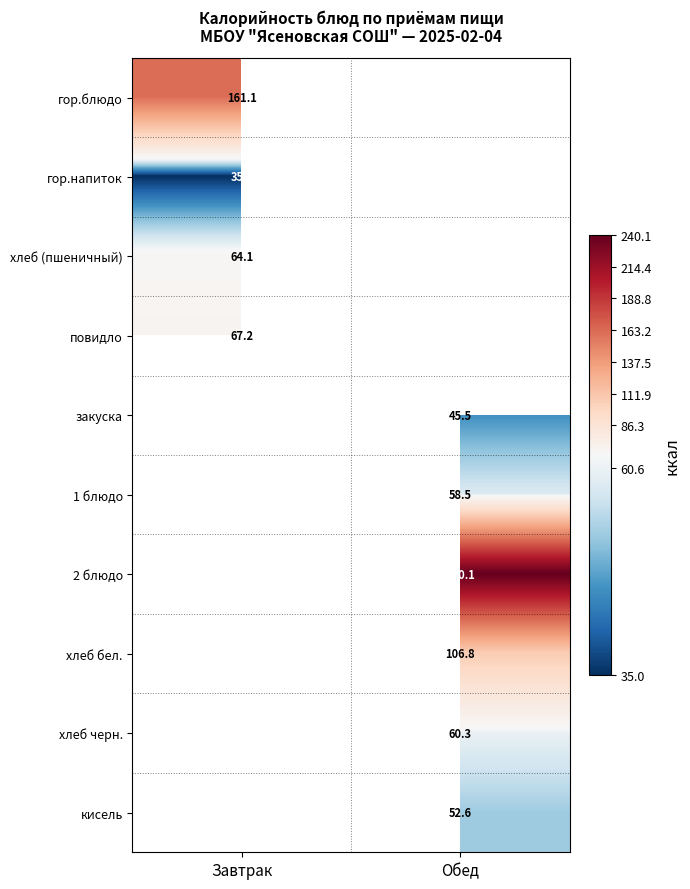

Is it true that кисель equals 52.6 at Обед?

True